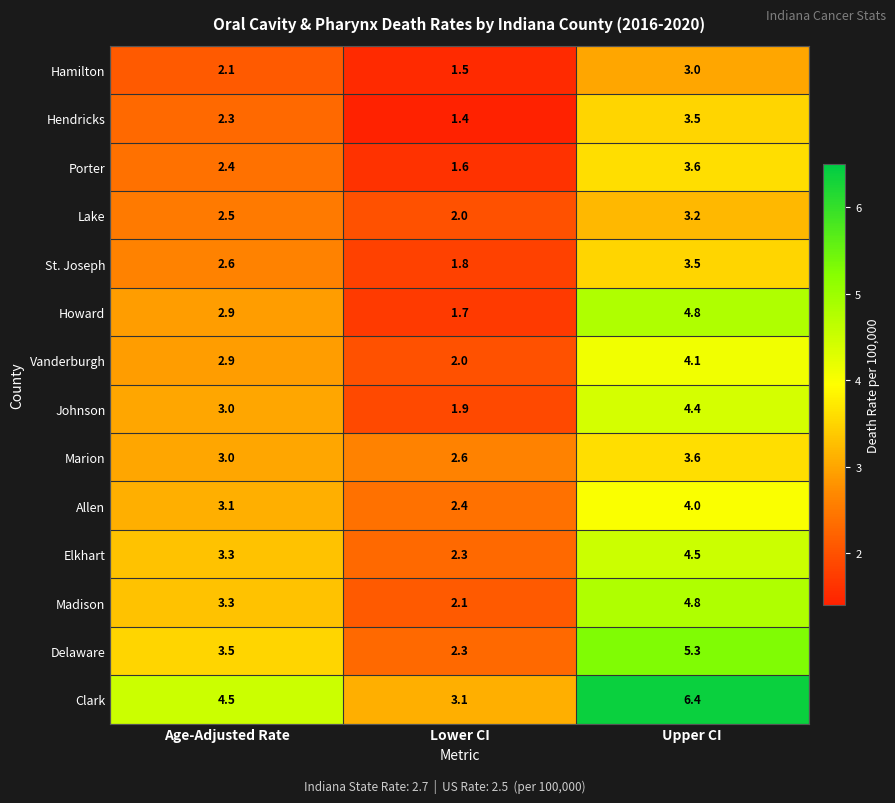

True or false: Porter has a value of 1.0 at Age-Adjusted Rate.

False